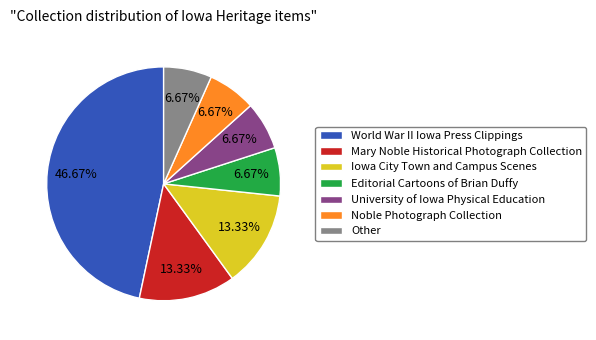

How many slices are in this pie chart?

7